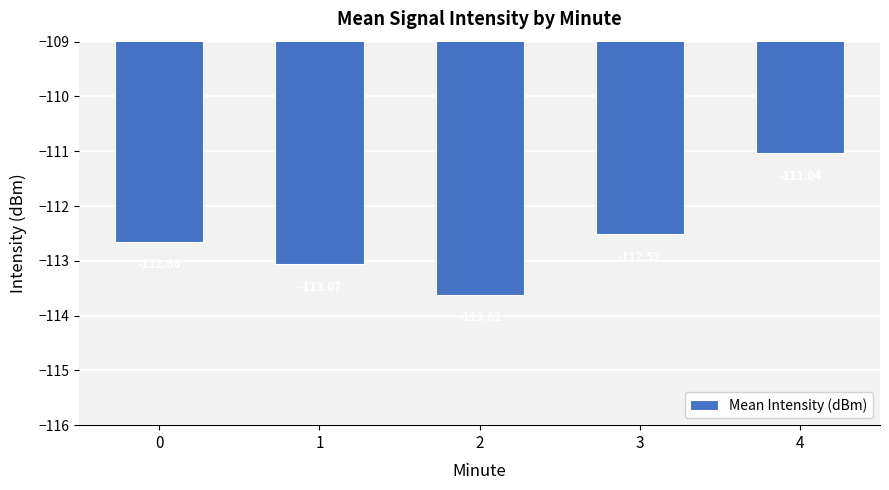

Reading right to left, what are all the values shown in this chart?

-111.0	-112.5	-113.6	-113.1	-112.7